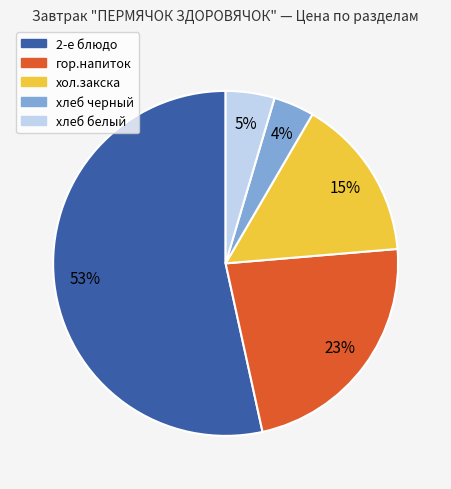

To the nearest percent, what is the average slice percentage?

20%